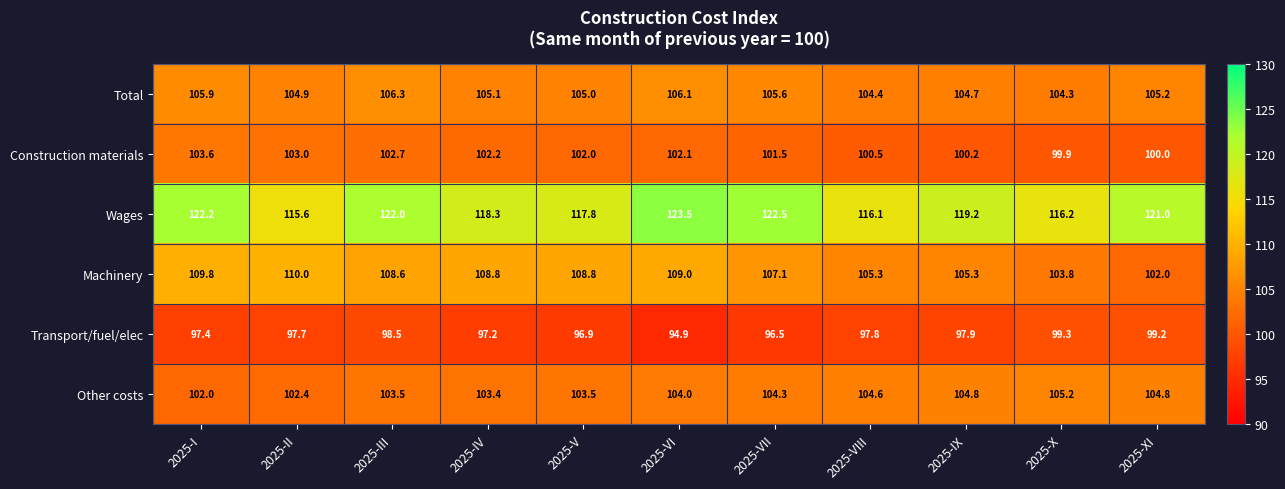

At how many categories does at least one series exceed 105?

11